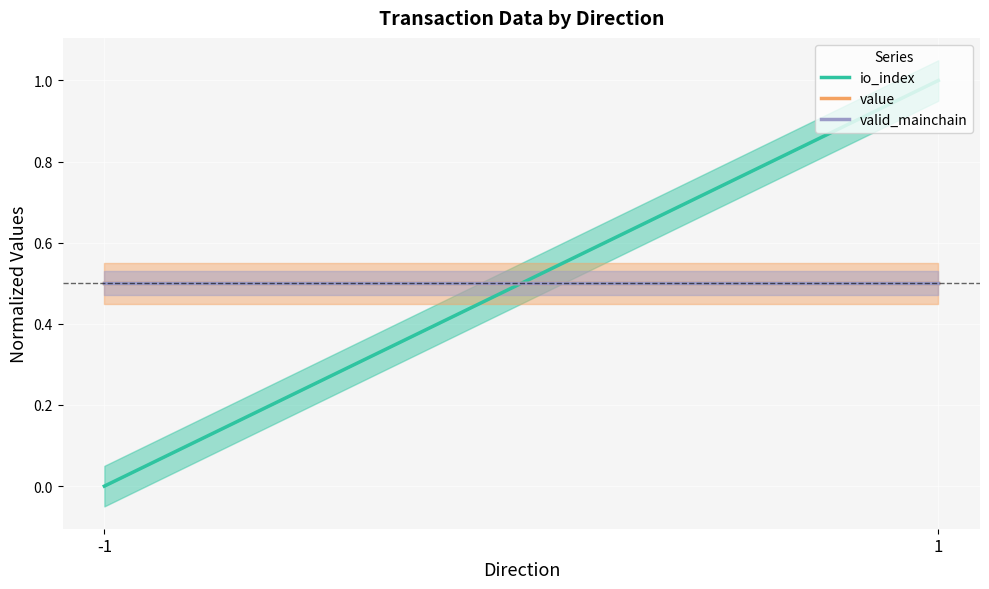

At -1, list the series in order from smallest to largest.

io_index, value, valid_mainchain